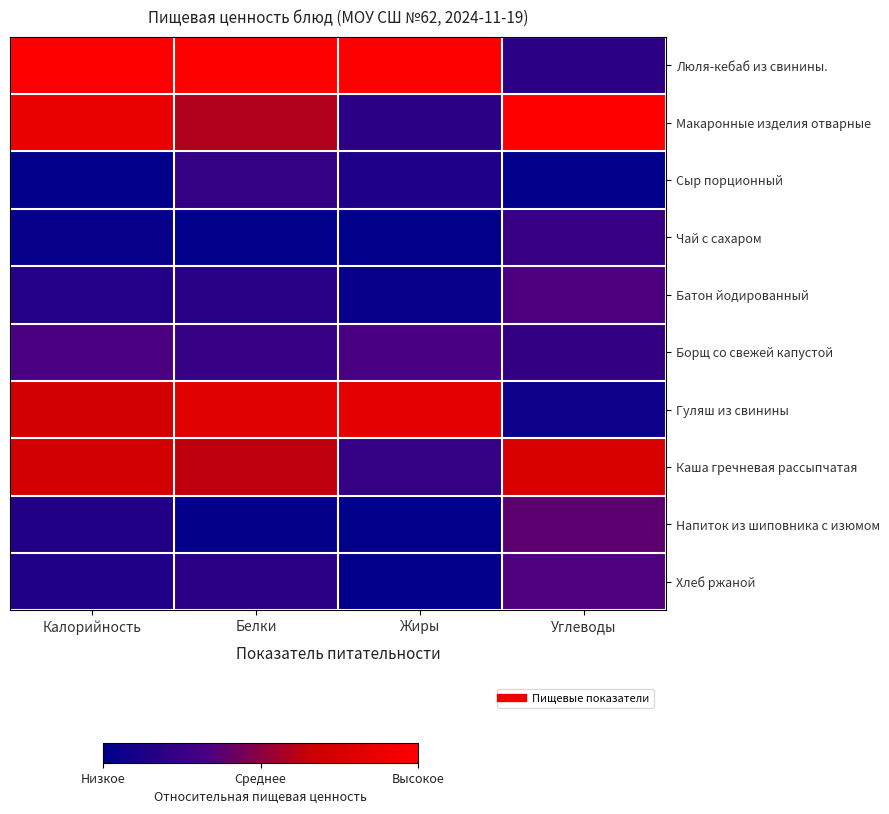

Between Белки and Жиры, which series saw the biggest shift?

Макаронные изделия отварные